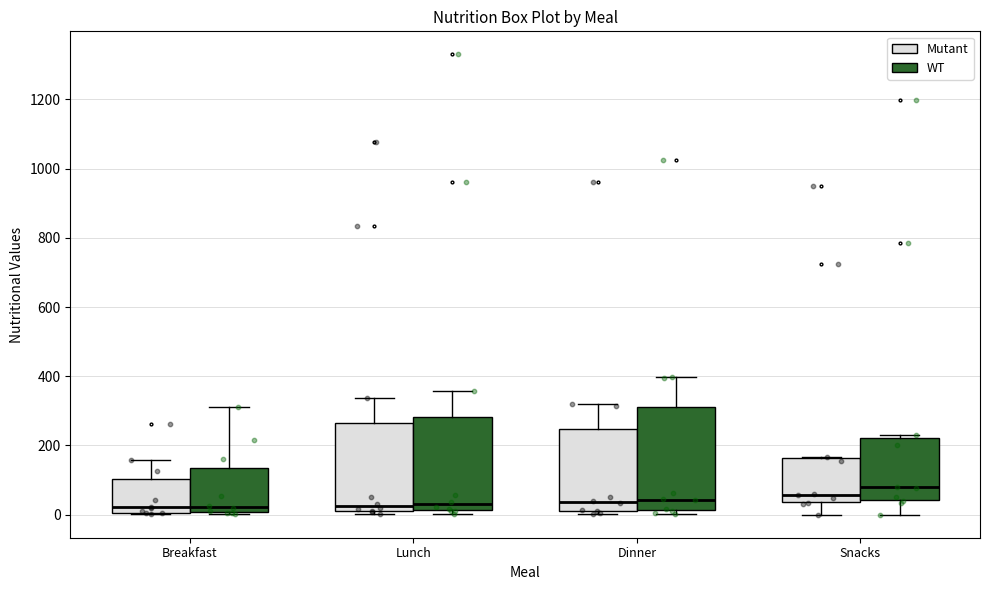

Which box has the highest median line?

Snacks (WT)